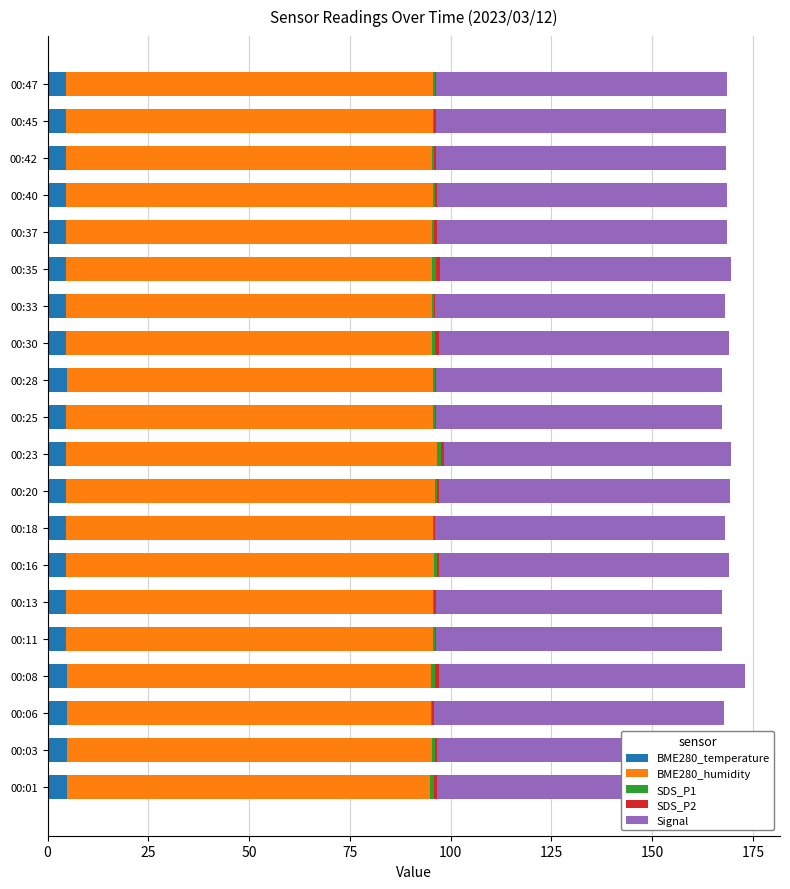

The BME280_humidity series shows 129.8 at 00:25. True or false?

False